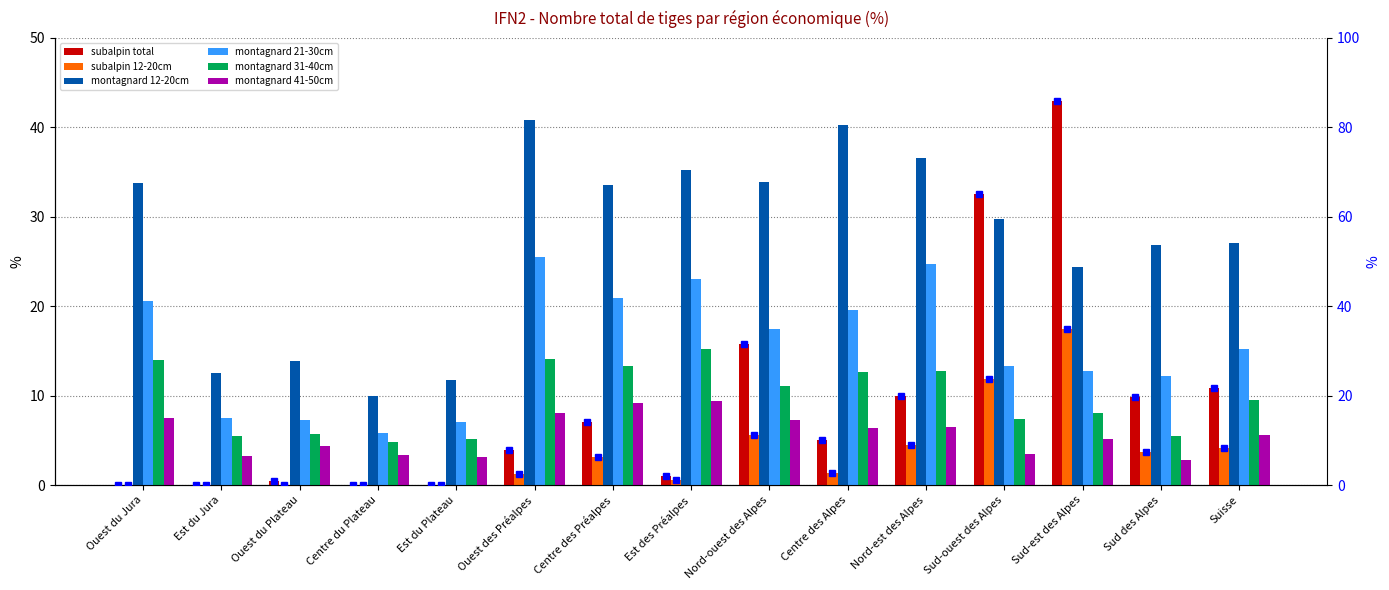

How many values in the montagnard 12-20cm series exceed 29?

8